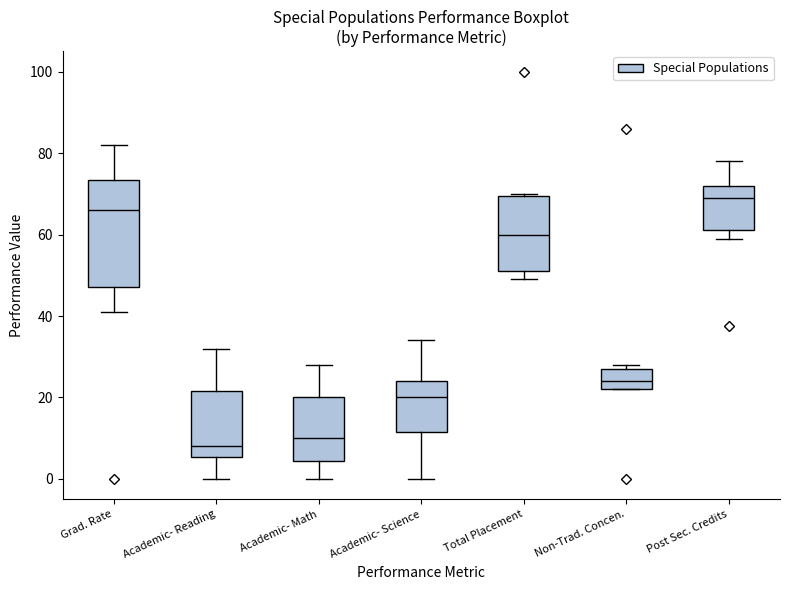

Comparing the boxes themselves (not the whiskers), which one is the tallest?

Grad. Rate